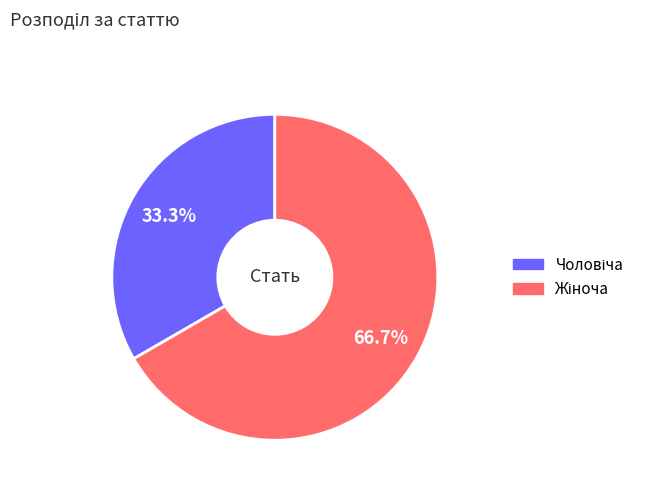

Is there a majority slice in this chart?

Yes